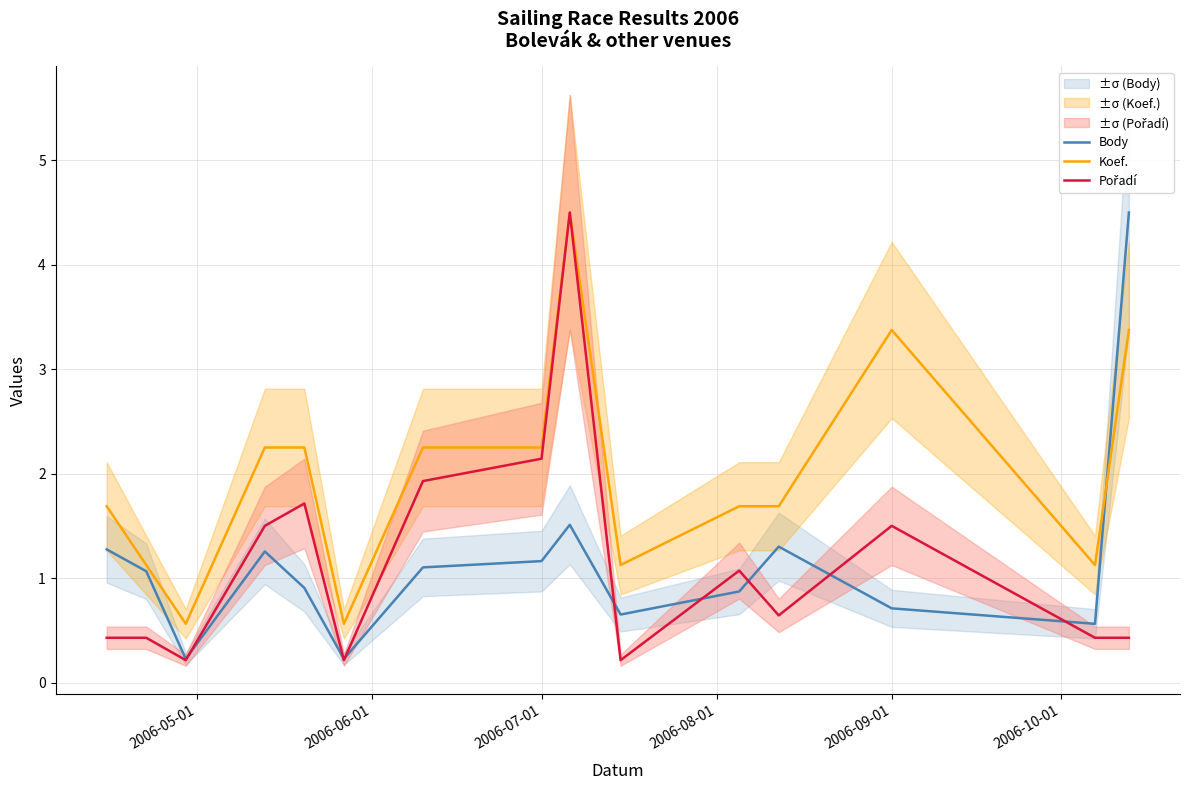

Which series has the largest range (max minus min)?

Pořadí